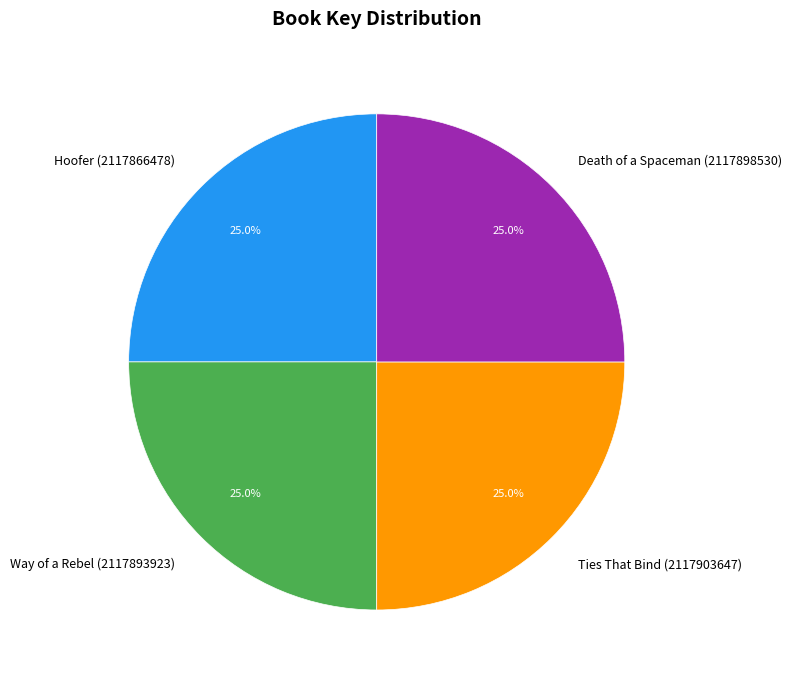

How many segments does this pie chart have?

4